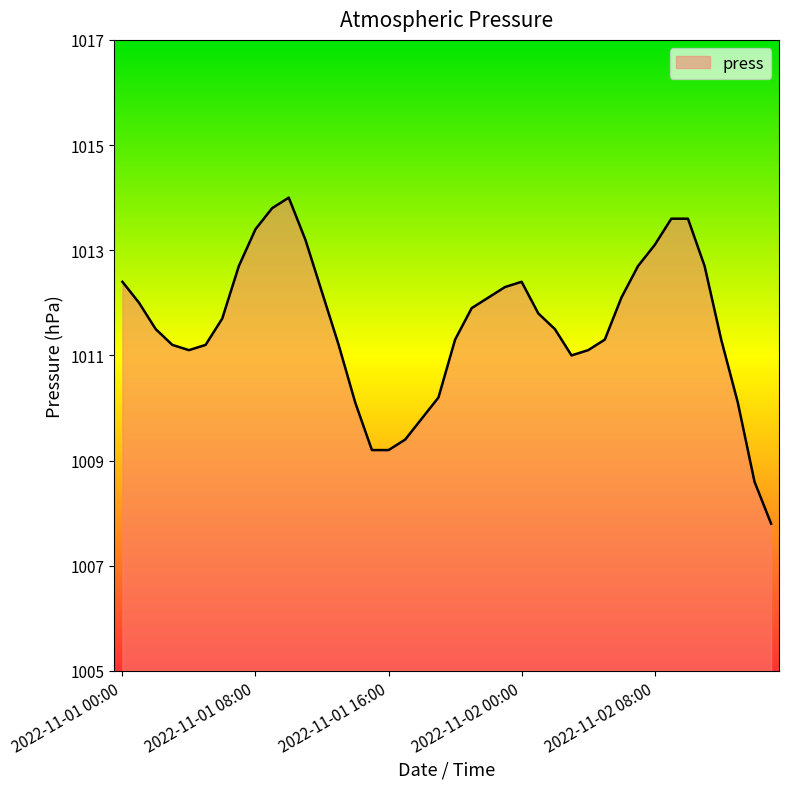

What is the smallest value displayed?

1007.8